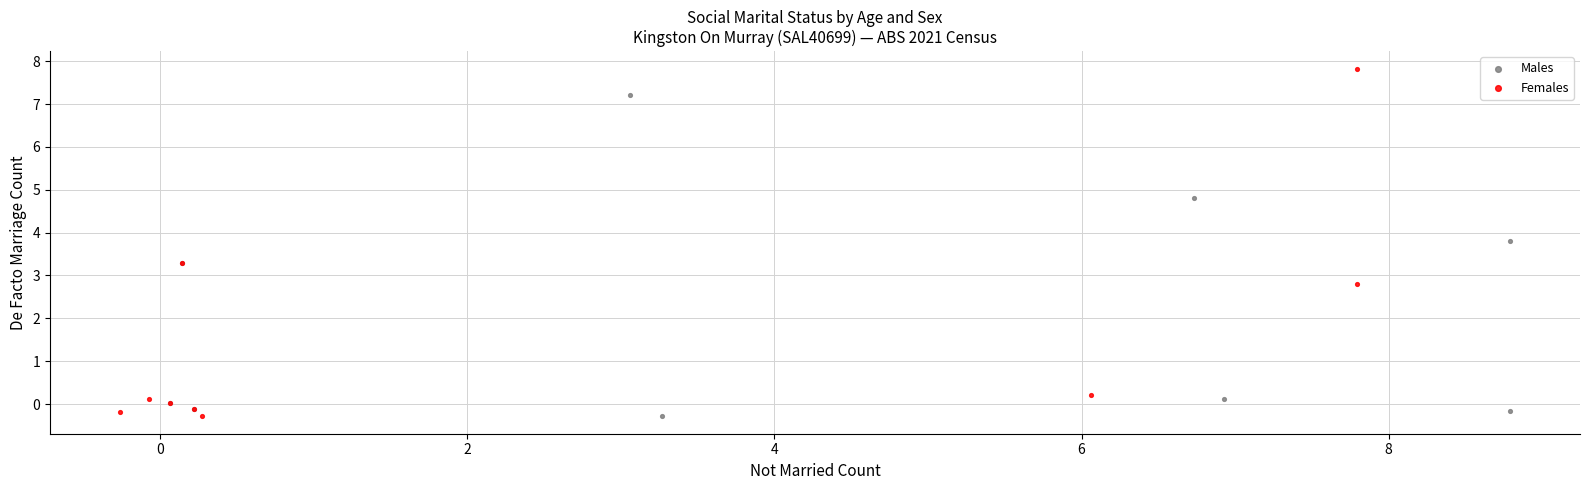

Which series has the largest Y range (max minus min)?

Females